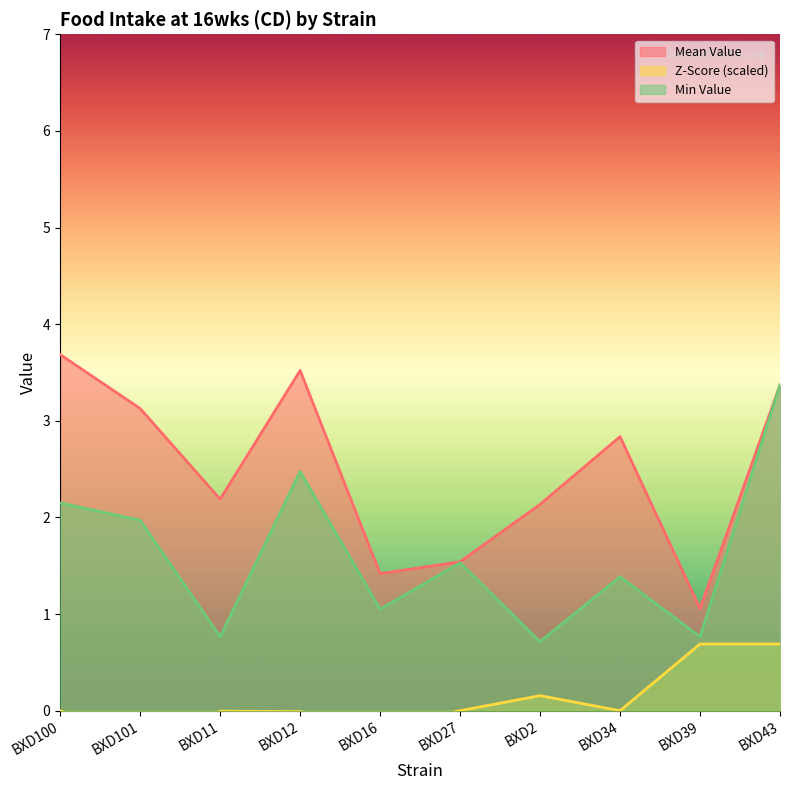

Is the value of Min Value at BXD34 greater than the value of Z-Score (scaled) at BXD16?

Yes